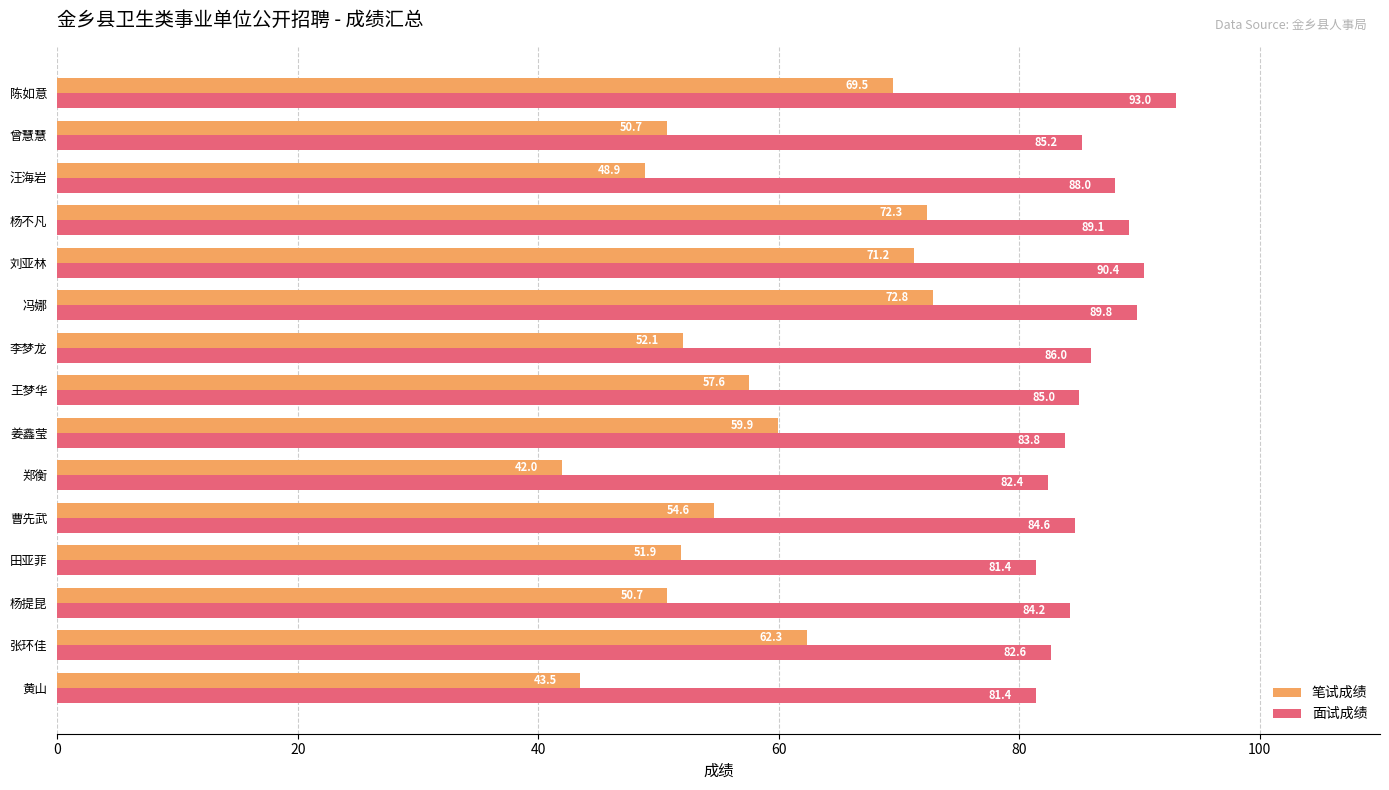

At which category is the sum across all series the highest?

冯娜